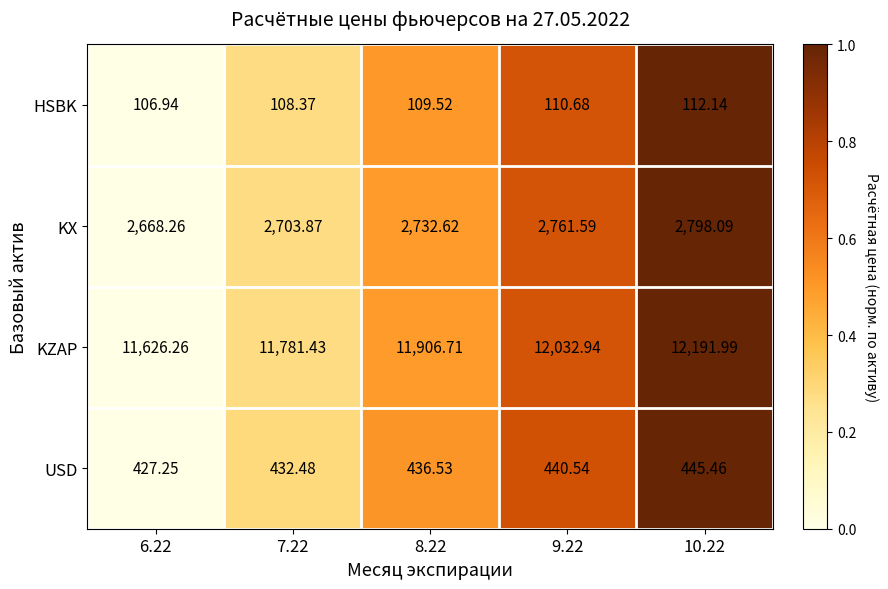

Count the number of categories in the chart.

5